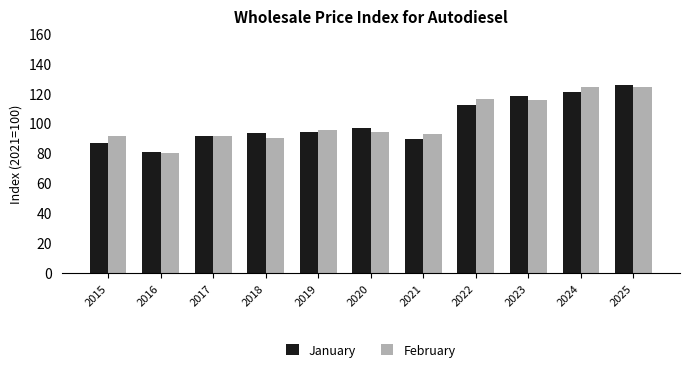

Is the value of January at 2016 greater than the value of February at 2024?

No